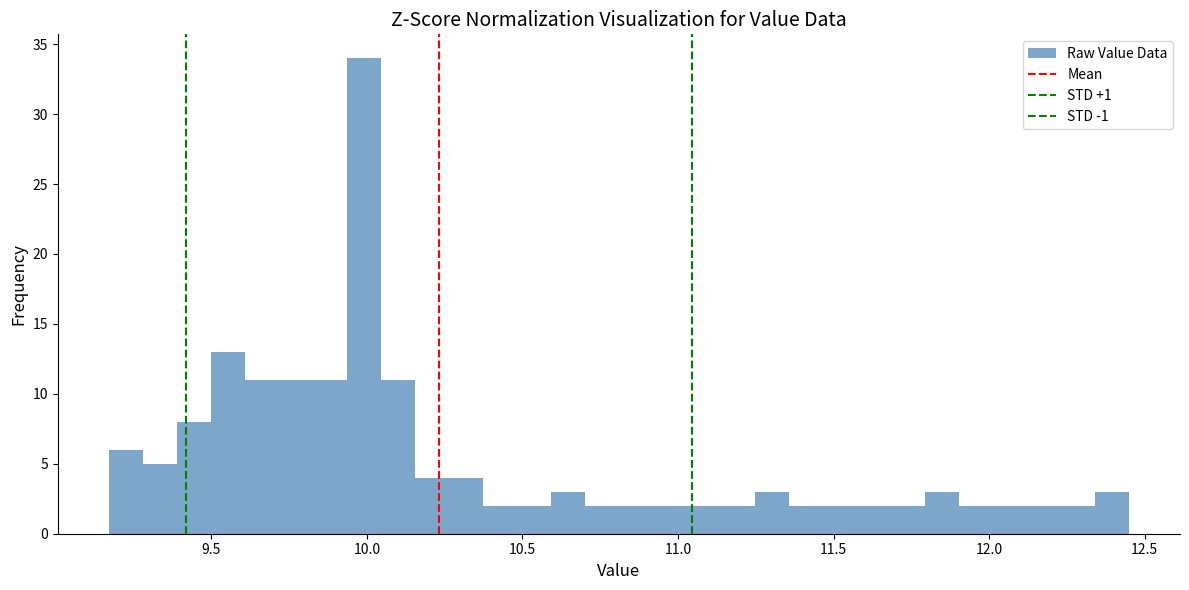

Around what value on the x-axis is the tallest bar? Give the approximate position of its centre, as read against the axis.

10.00